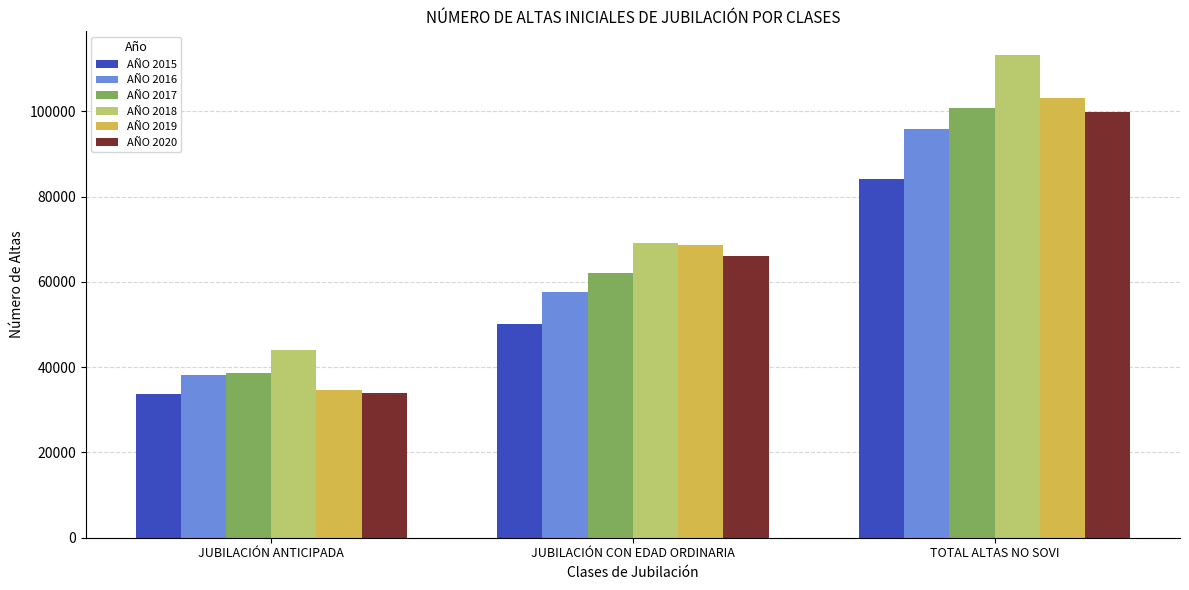

What position from the left is TOTAL ALTAS NO SOVI?

3